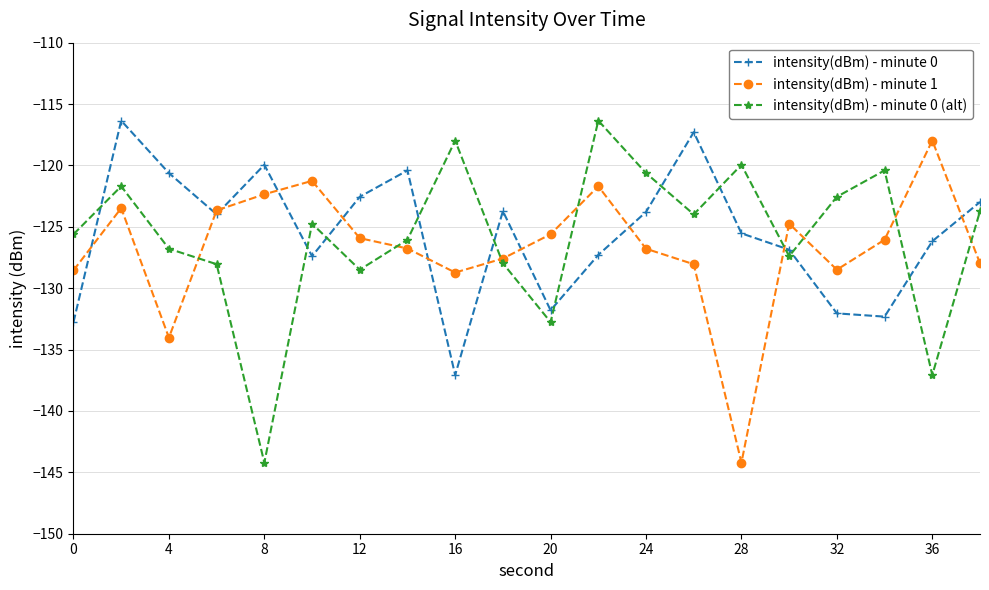

List the series in order of their overall mean, highest first.

intensity(dBm) - minute 0, intensity(dBm) - minute 0 (alt), intensity(dBm) - minute 1